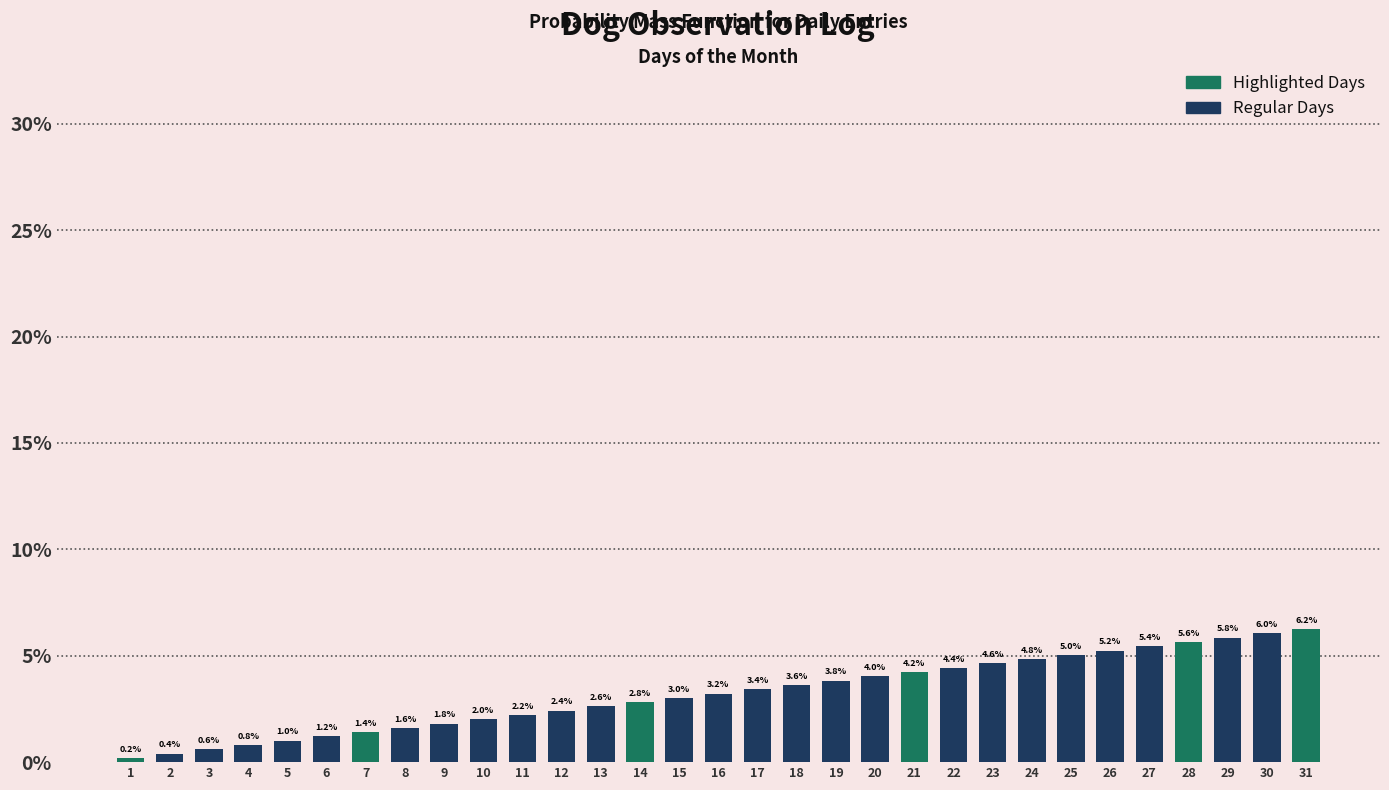

What is the difference between the maximum and minimum values?

6.0